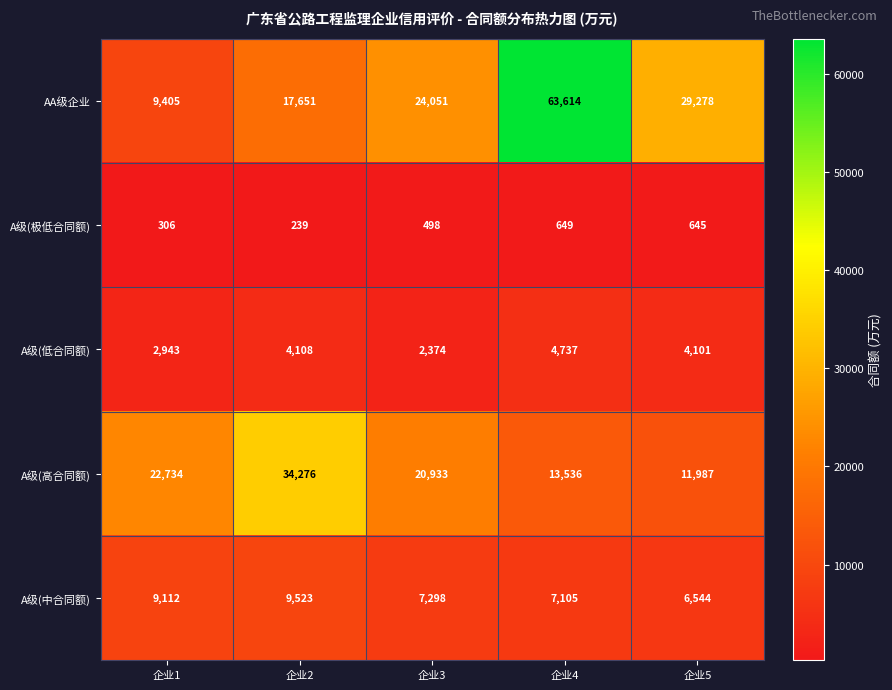

Reading right to left, what are all the values shown in this chart?

AA级企业: 企业5=29278	企业4=63614	企业3=24051	企业2=17651	企业1=9405
A级(极低合同额): 企业5=645	企业4=649	企业3=498	企业2=239	企业1=306
A级(低合同额): 企业5=4101	企业4=4737	企业3=2374	企业2=4108	企业1=2943
A级(高合同额): 企业5=11987	企业4=13536	企业3=20933	企业2=34276	企业1=22734
A级(中合同额): 企业5=6544	企业4=7105	企业3=7298	企业2=9523	企业1=9112